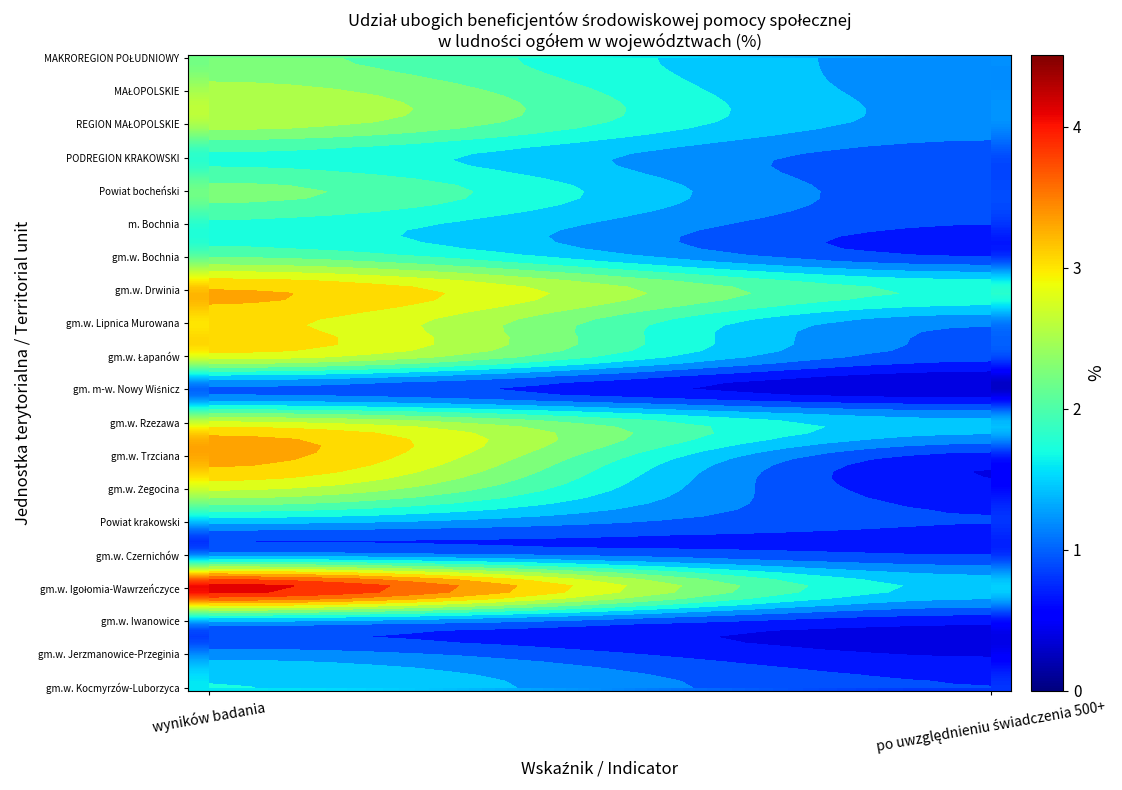

What is the sum of the gm.w. Igołomia-Wawrzeńczyce values at 0 and 1?

5.6